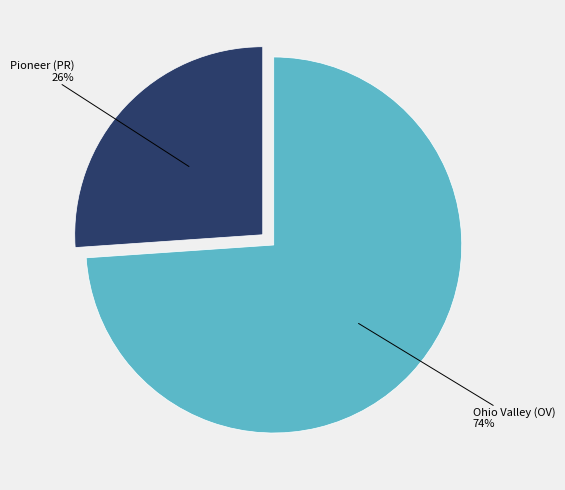

Is it true that Pioneer (PR) is 34% of the pie?

False